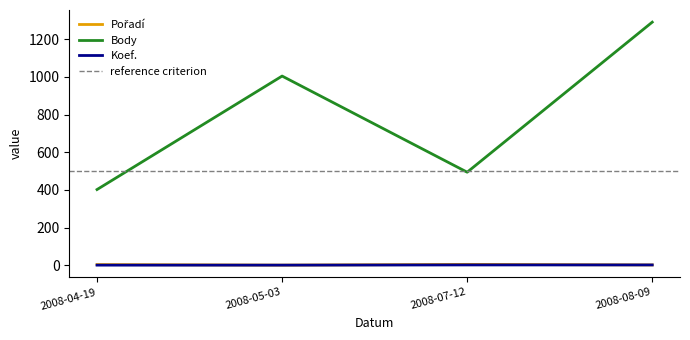

At which category does Body reach its first local valley?

2008-07-12